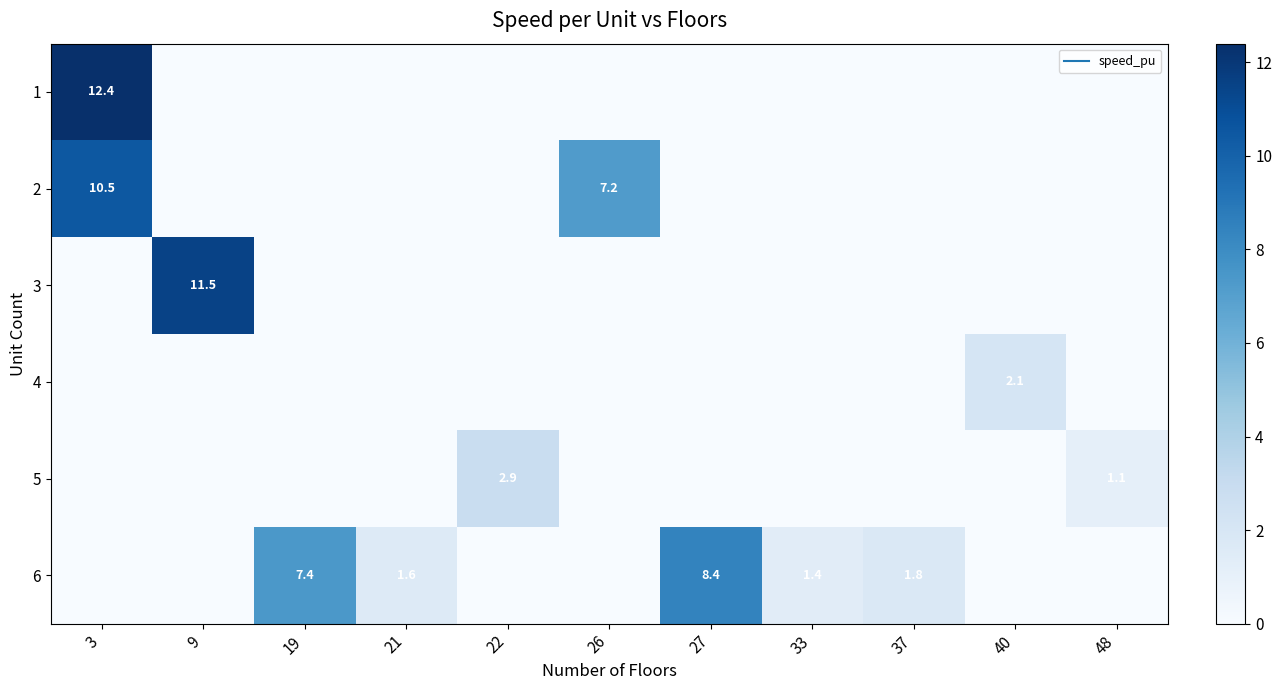

Count the 4 values in the range 0 to 1.

10